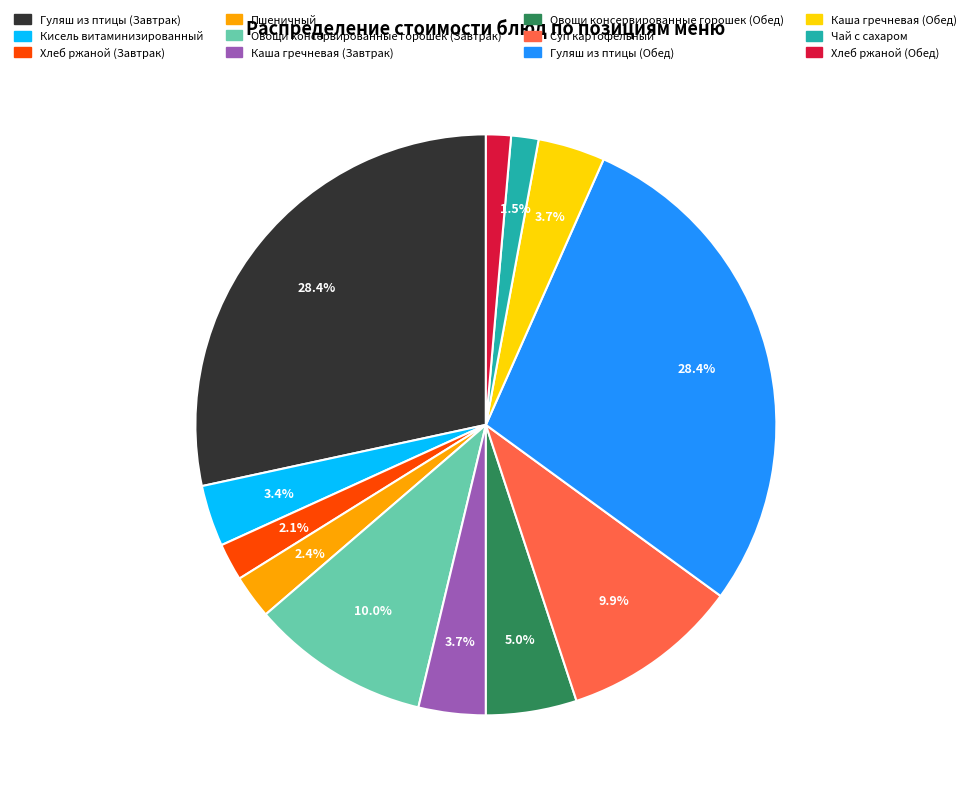

True or false: Каша гречневая (Обед) accounts for 4% of the total.

True